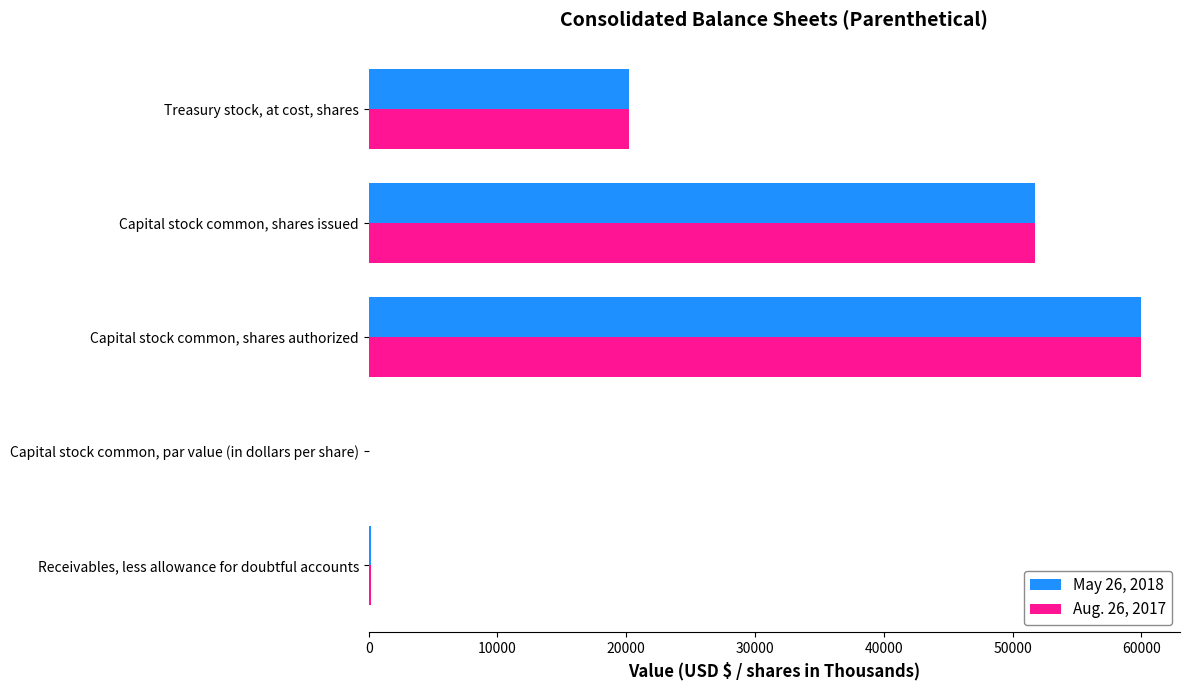

Between Capital stock common, shares issued and Treasury stock, at cost, shares, which series saw the biggest shift?

Aug. 26, 2017